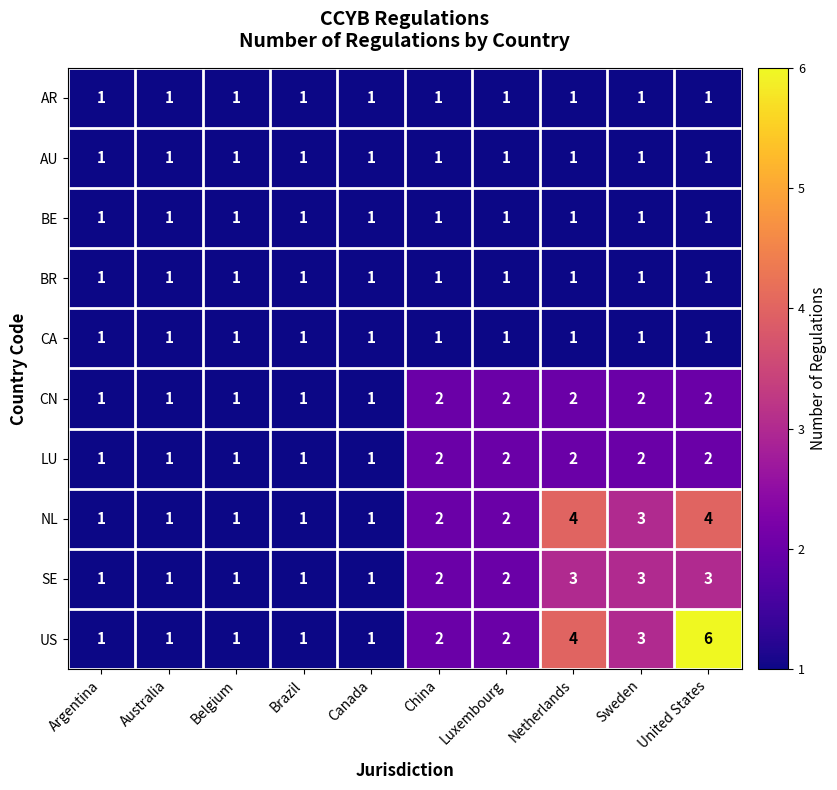

What is the maximum value shown in the chart?

6